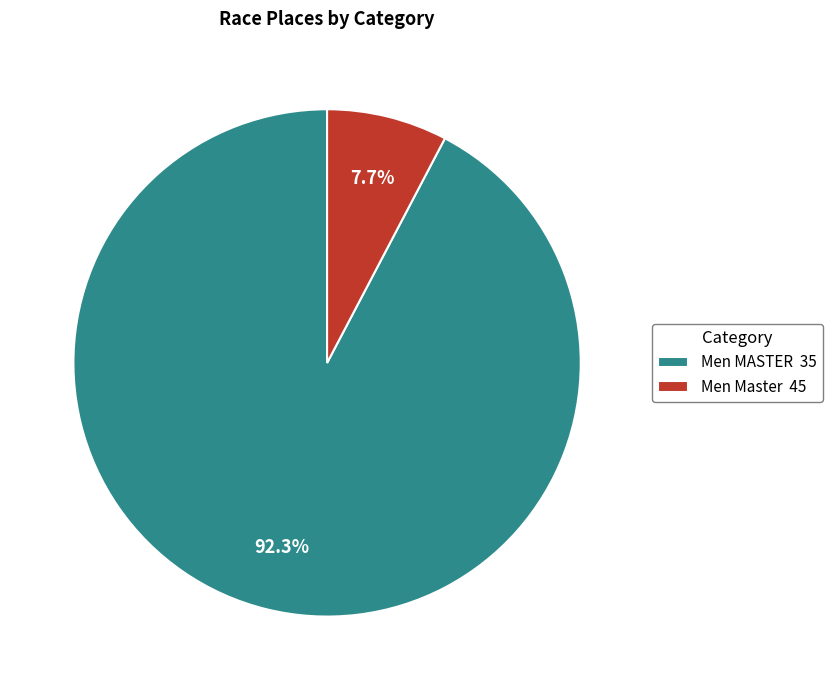

Is there any slice that represents more than half of the pie?

Yes